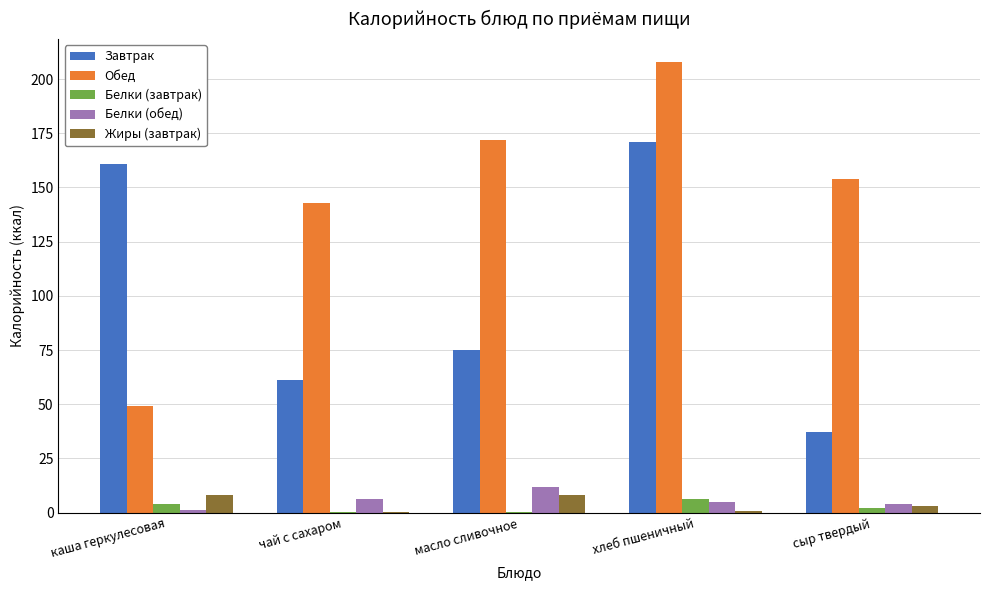

What is the maximum value shown in the chart?

208.0